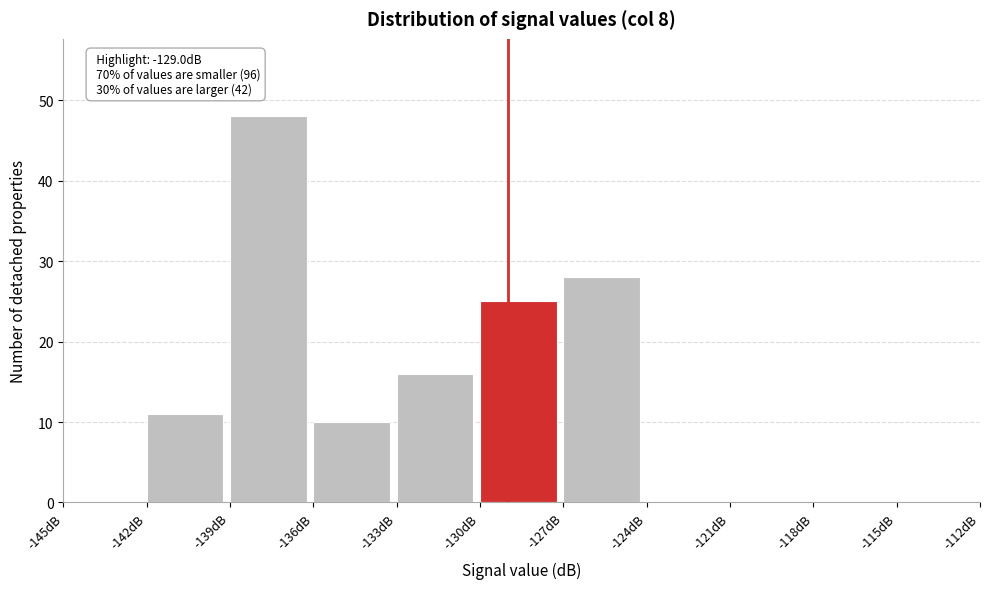

Over which range of the x-axis is the bar tallest?

-139 to -136